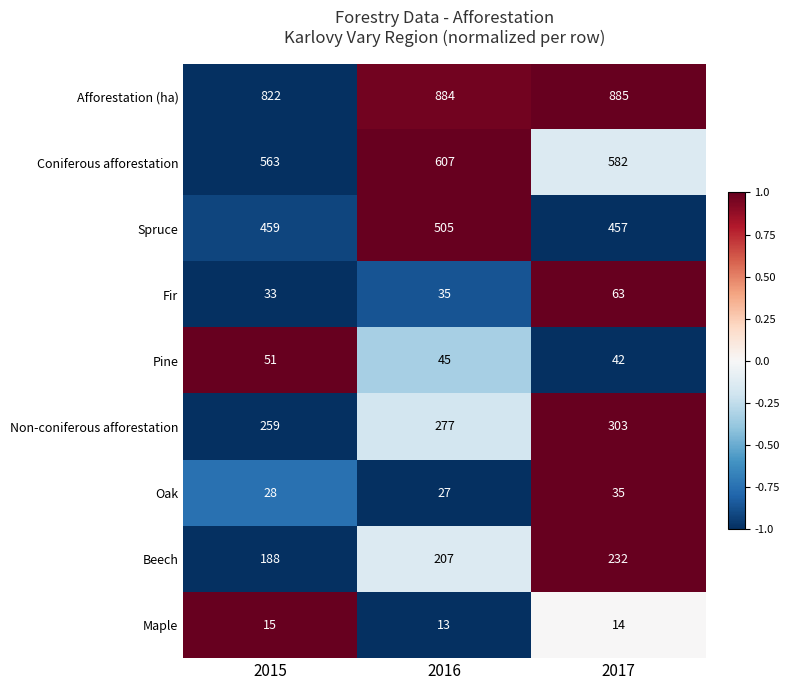

True or false: Maple has a value of 15 at 2015.

True